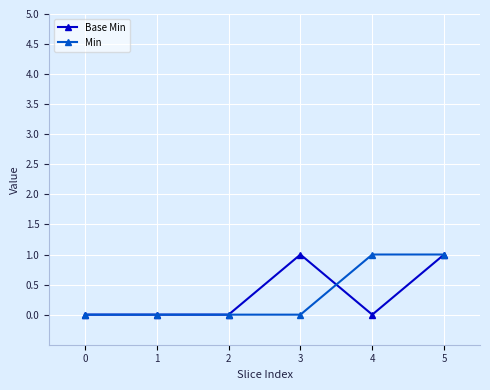

What is the sum of all Base Min values?

2